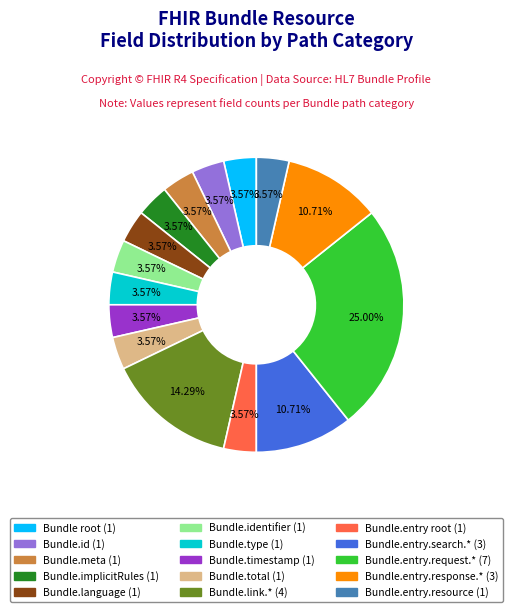

To the nearest percent, what is the difference between the largest and smallest slice percentages?

21%